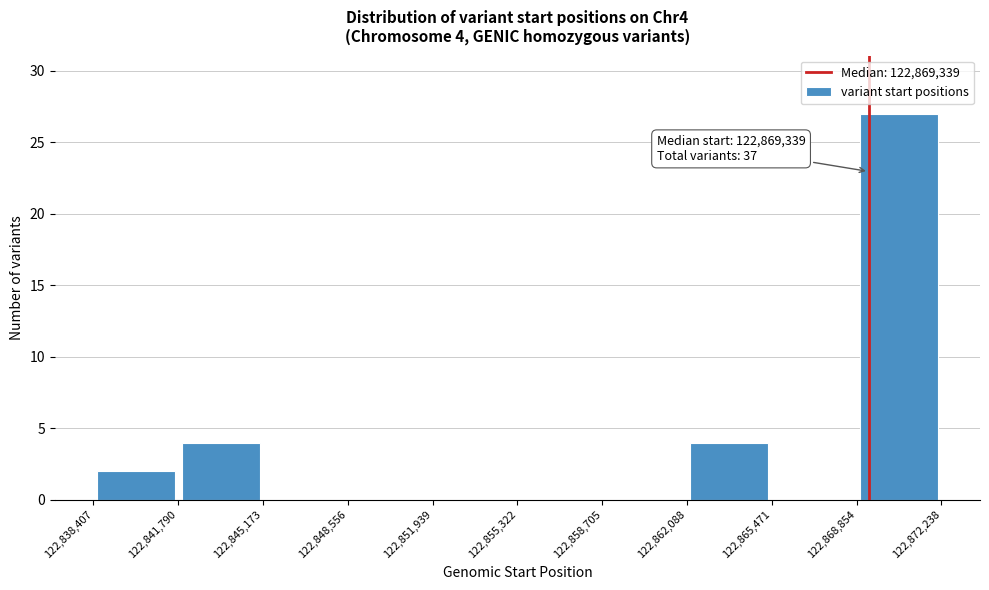

Which range on the x-axis has the tallest bar?

122,868,854 to 122,872,238